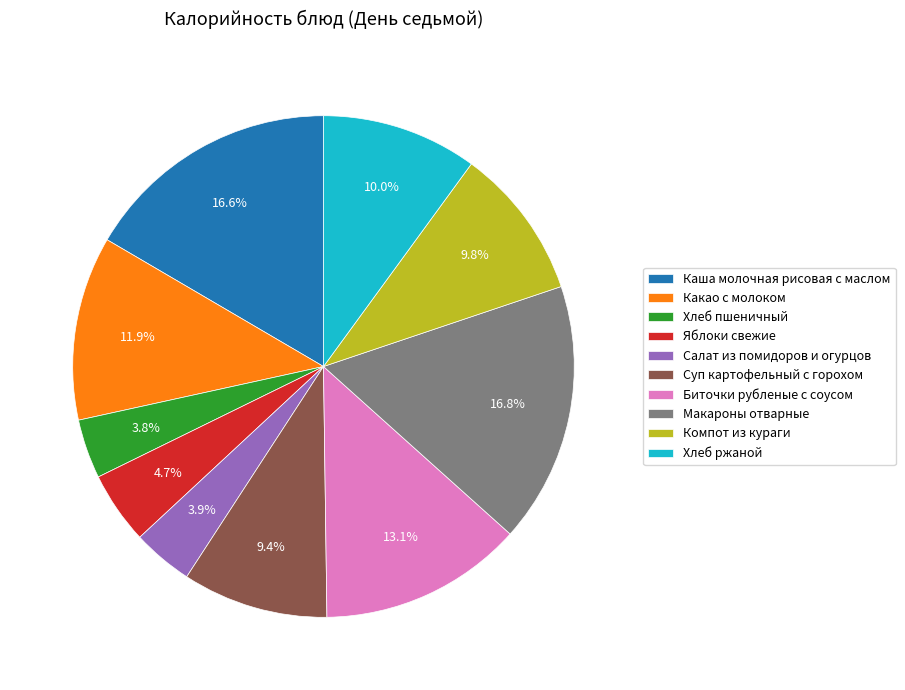

Does Хлеб ржаной represent more than half of the total?

No